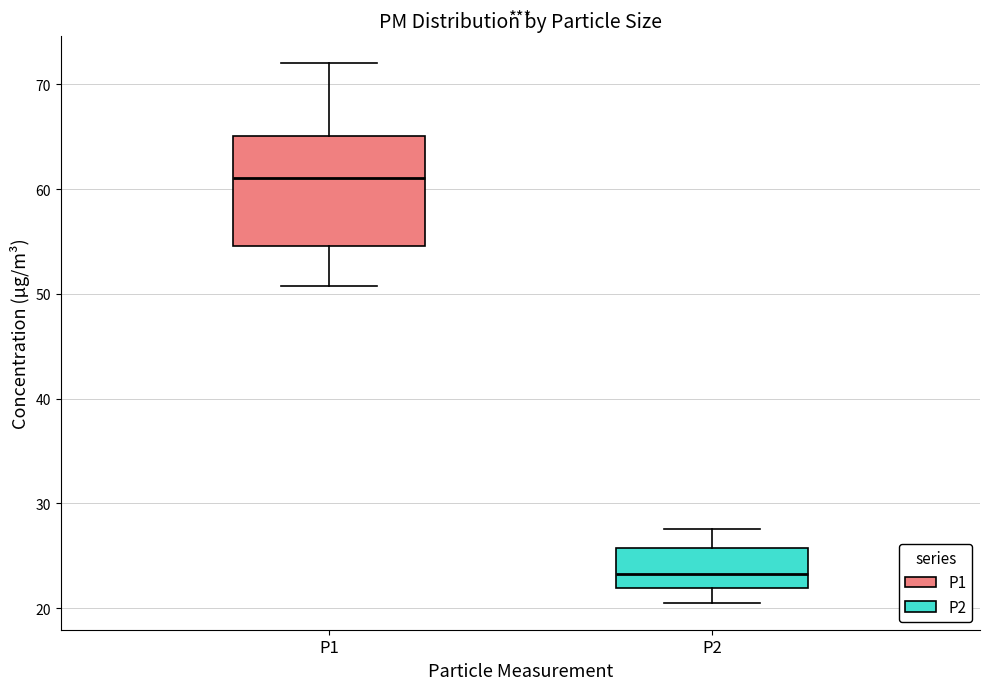

Reading left to right, read every box against the y-axis: the position of its median line, the range the box covers, and the ends of its whiskers. The values are not printed on the chart, so give them approximately, as read against the axis.

P1: median 61, box 55 to 65, whiskers 51 to 72
P2: median 23, box 22 to 26, whiskers 21 to 28